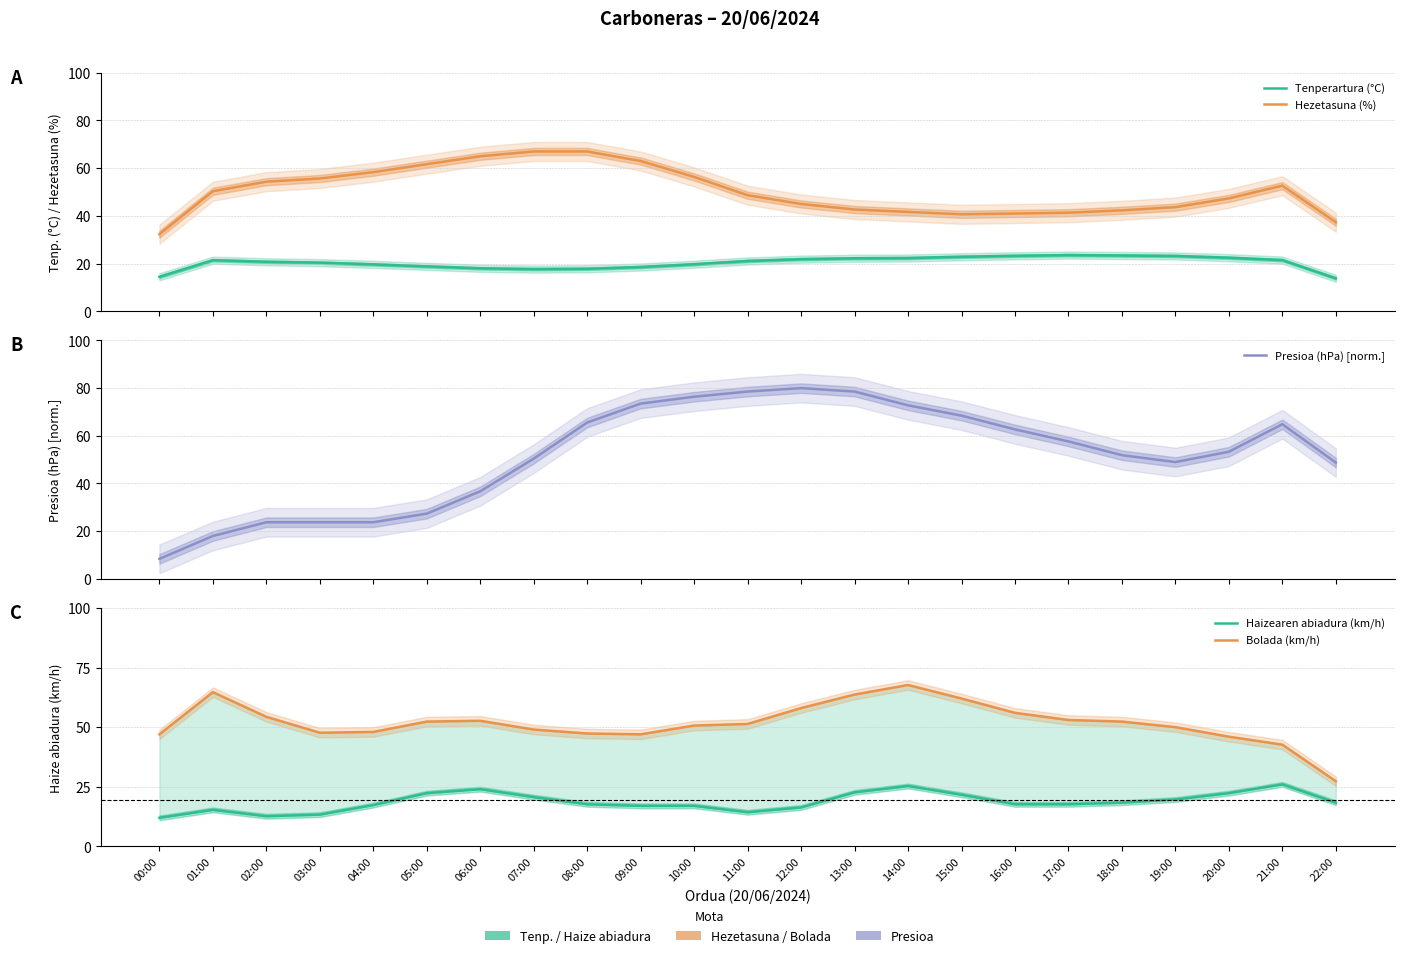

At 01:00, list the series in order from smallest to largest.

Haizearen abiadura (km/h), Presioa (hPa) [norm.], Tenperartura (°C), Hezetasuna (%), Bolada (km/h)